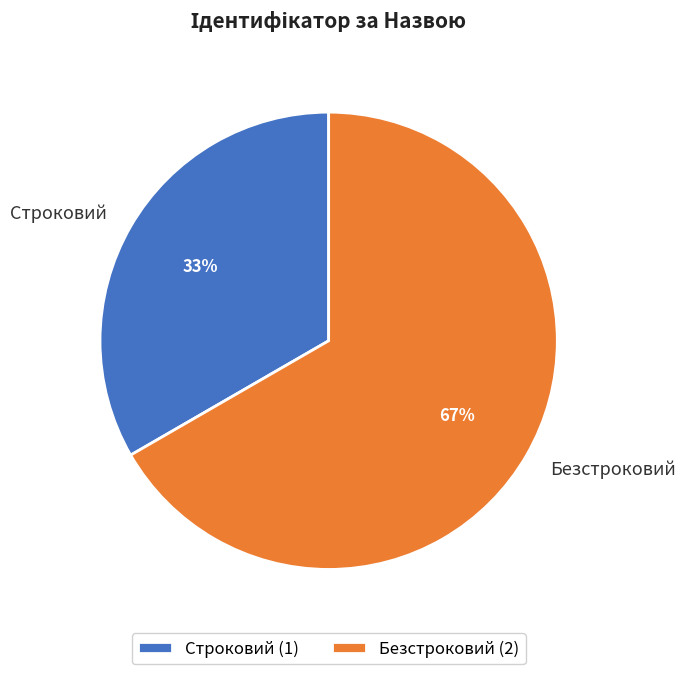

Which has a higher value, Строковий or Безстроковий?

Безстроковий